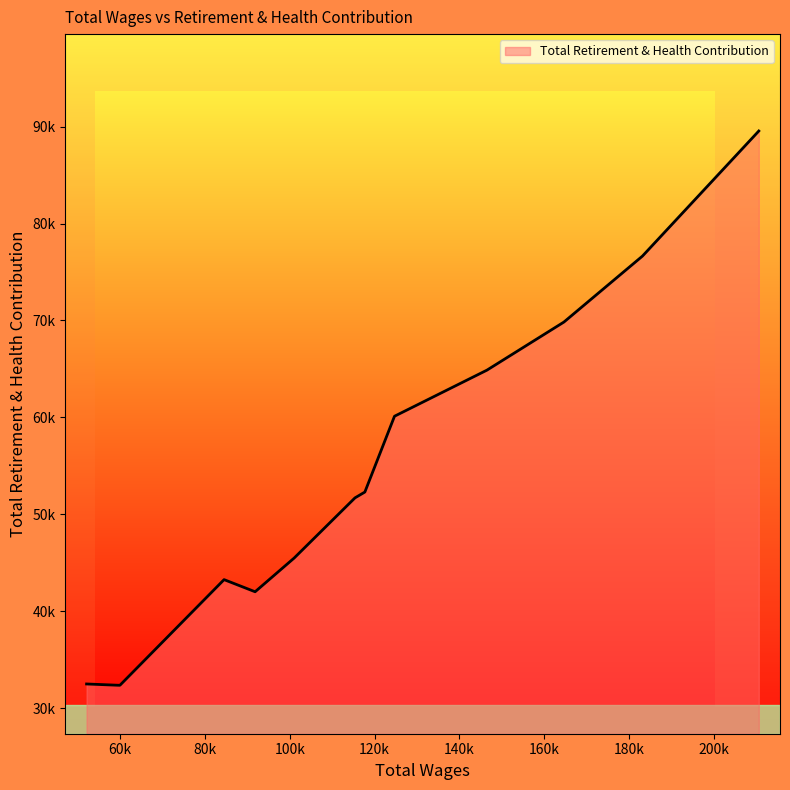

What is the sum of all values?

692887